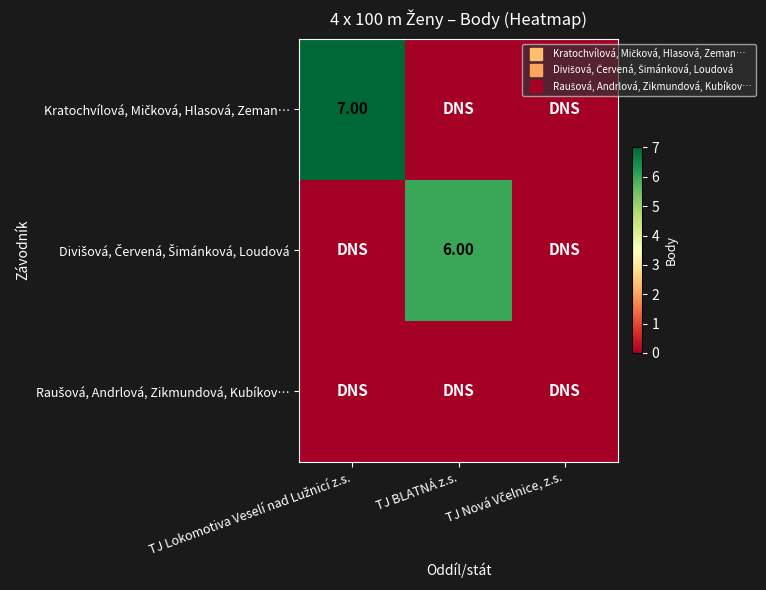

At which category is the sum across all series the highest?

TJ Lokomotiva Veselí nad Lužnicí z.s.